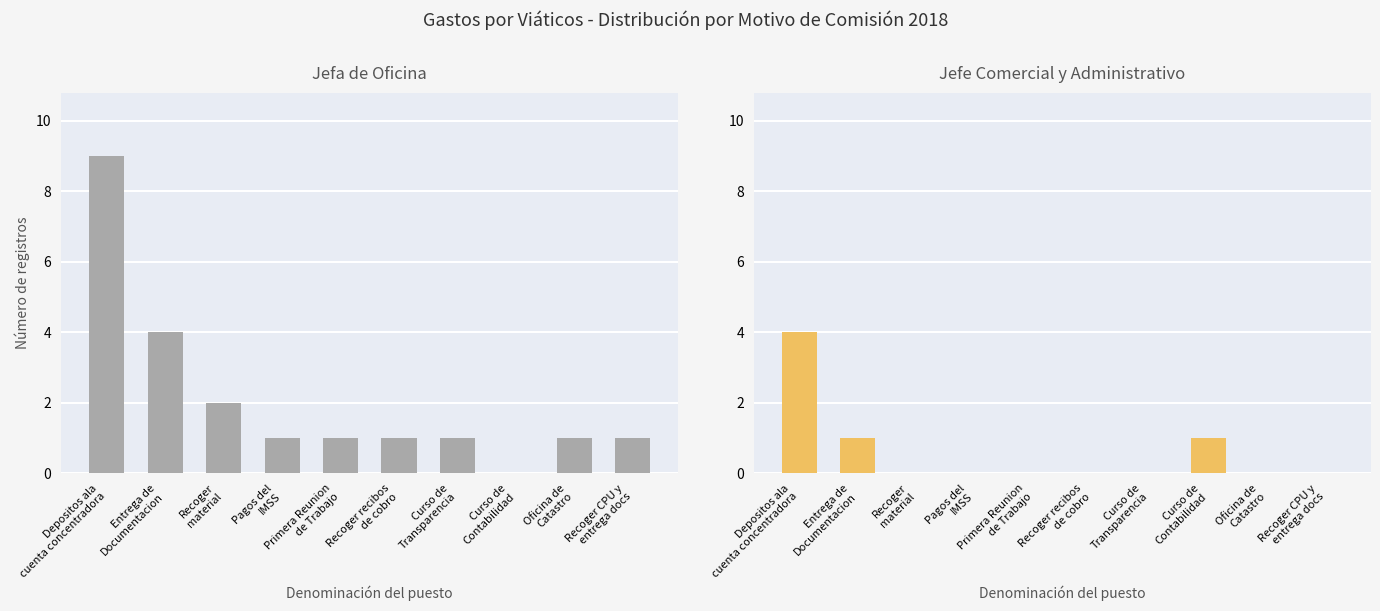

How many data points in Jefa de Oficina are less than 1?

1